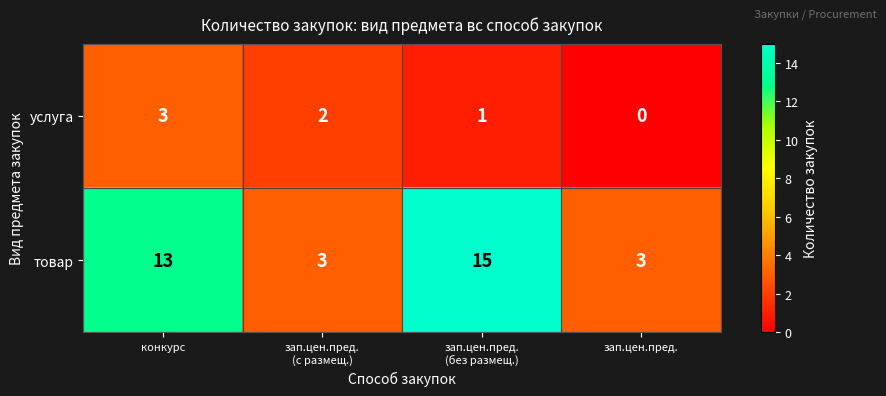

List the series in order of their peak value, highest first.

товар, услуга